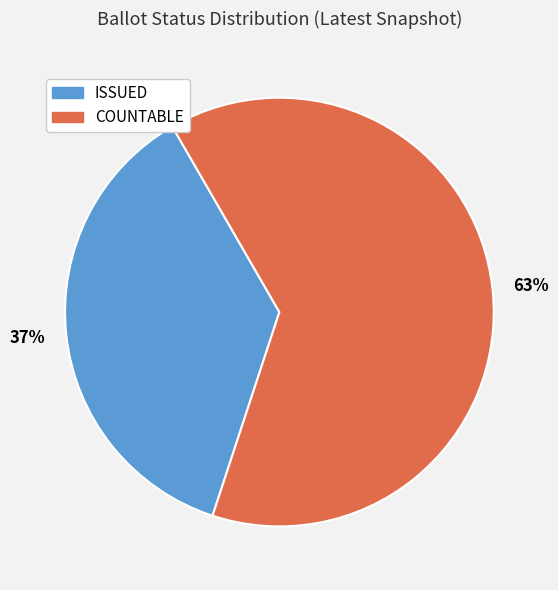

Does ISSUED account for over 50% of the chart?

No